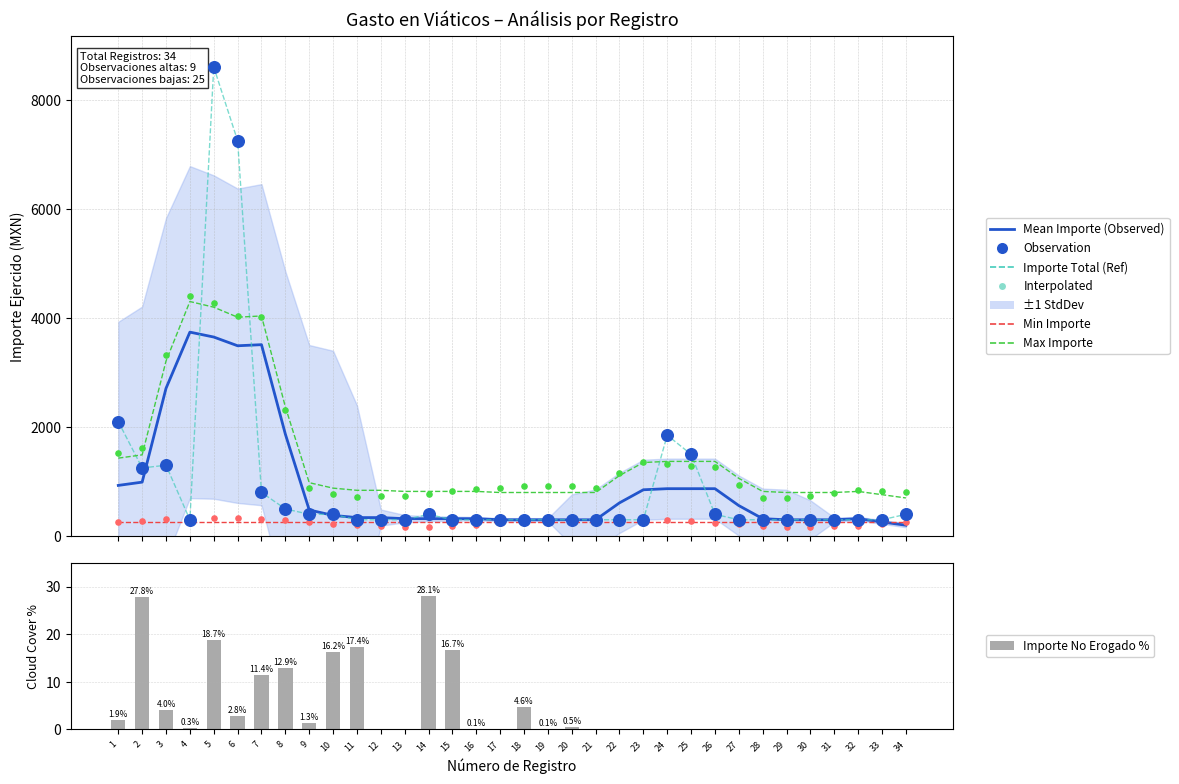

Is the value of Importe total erogado at 9 greater than the value of Importe ejercido por partida at 13?

Yes